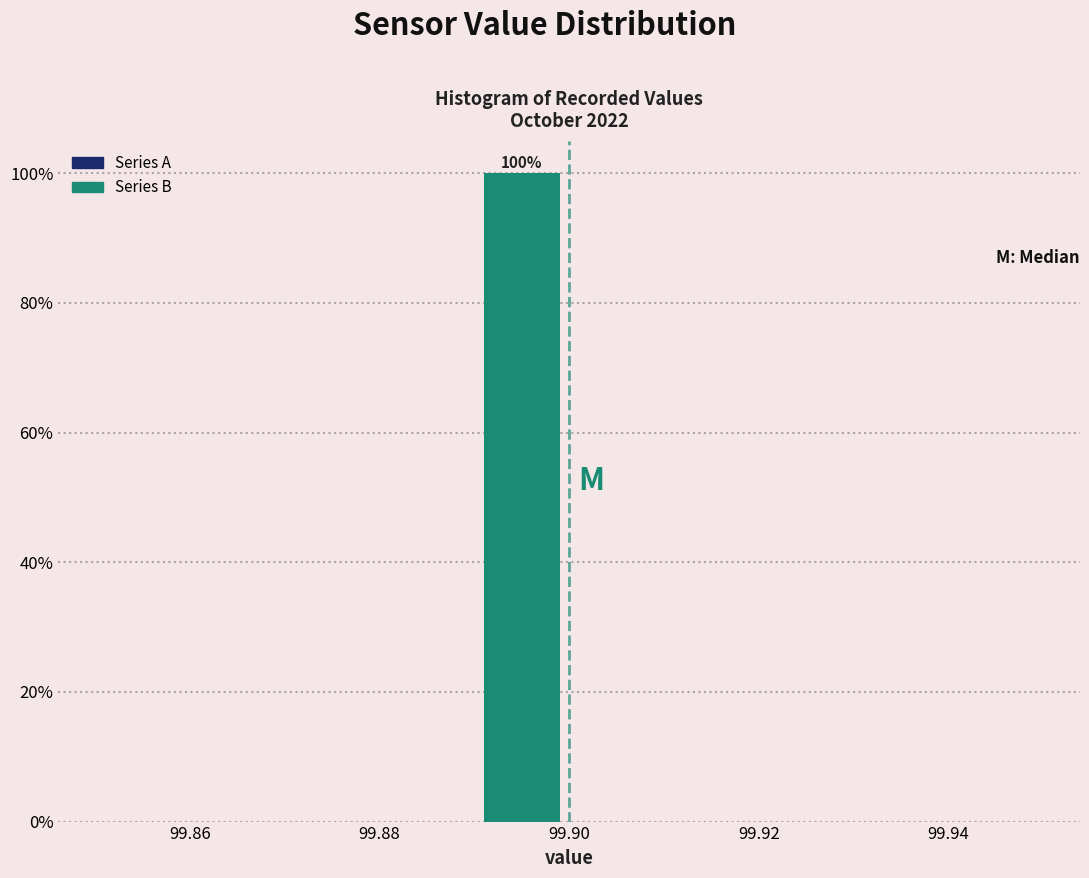

Which range on the x-axis has the tallest bar?

99.89 to 99.90